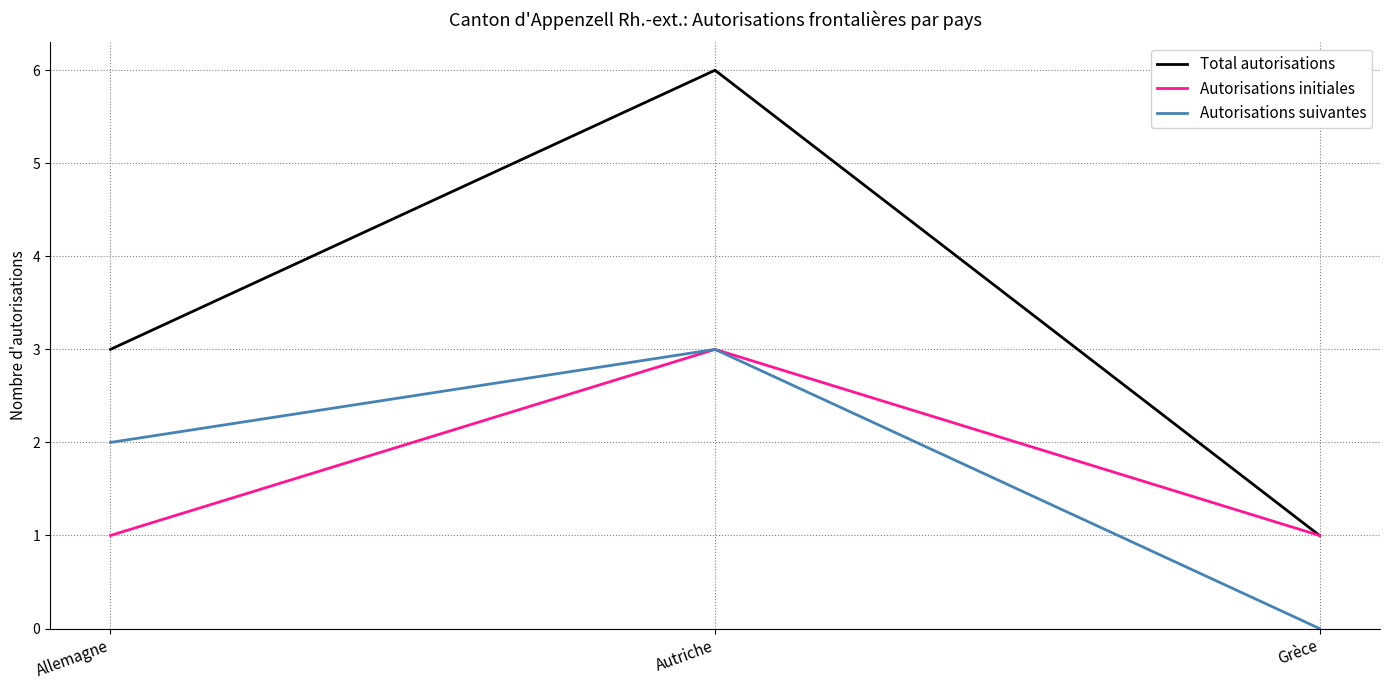

What is the spread (max minus min) of values at Grèce?

1